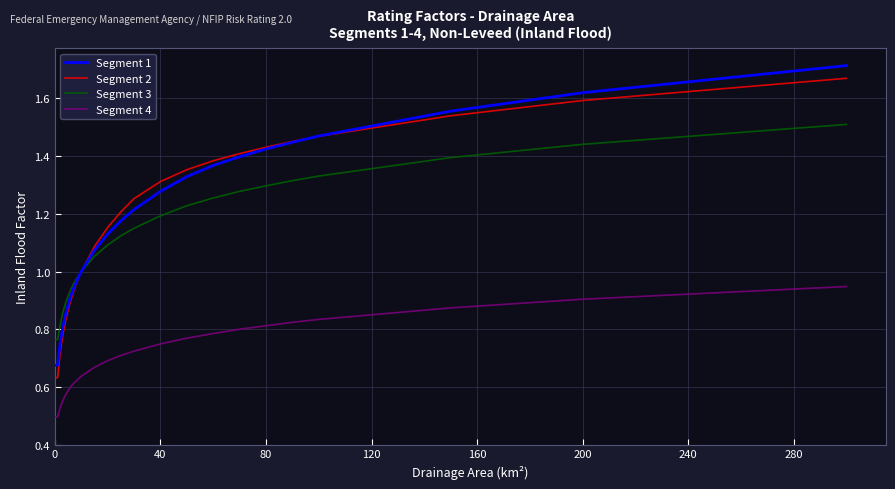

Which series has the largest range (max minus min)?

Segment 1